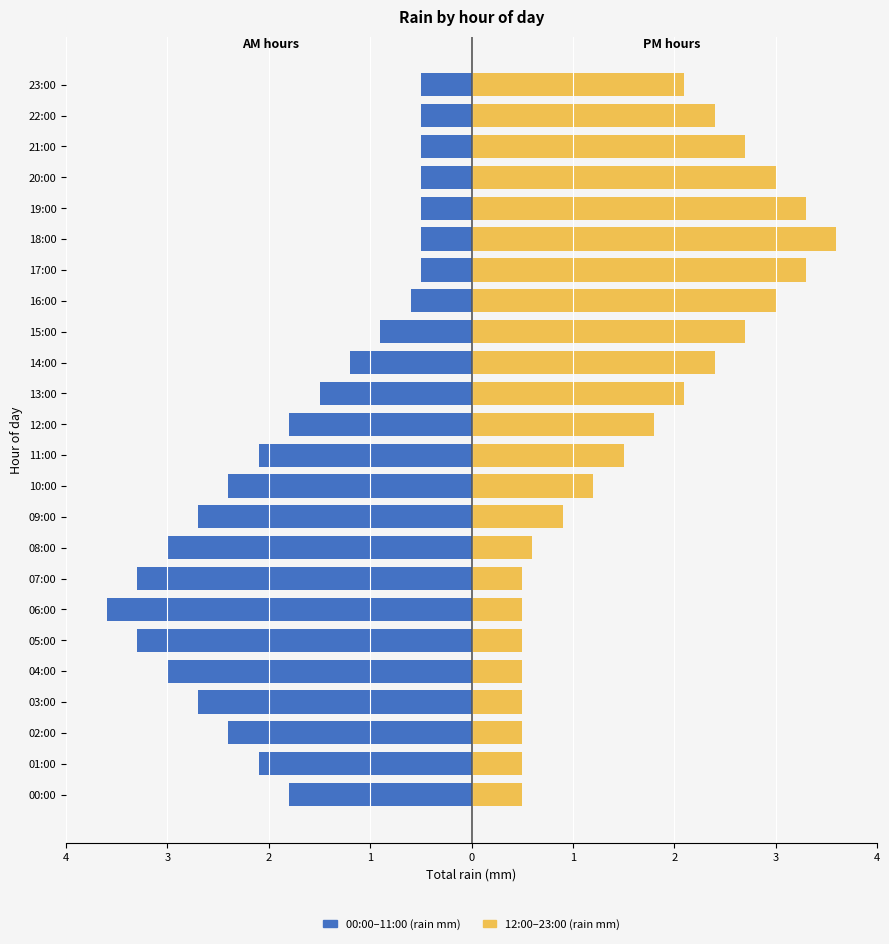

What is the difference between the 00:00–11:00 (rain mm) values at 05:00 and 10:00?

0.9